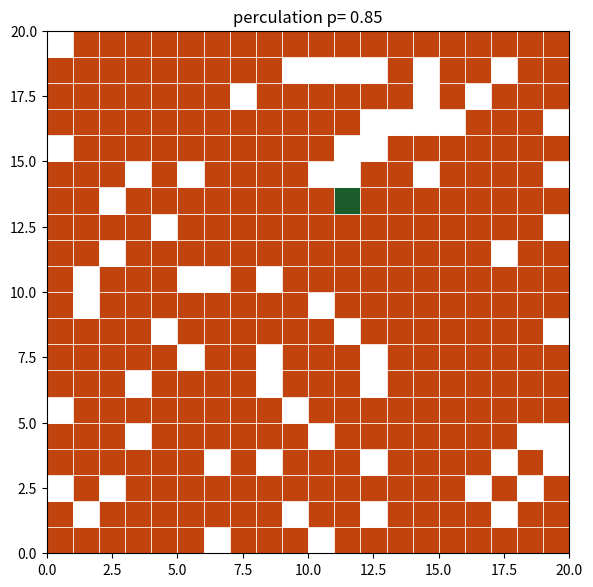

How many data points in 926c4561d7ada54d44948306b52749626d55d07 are less than 13?

1